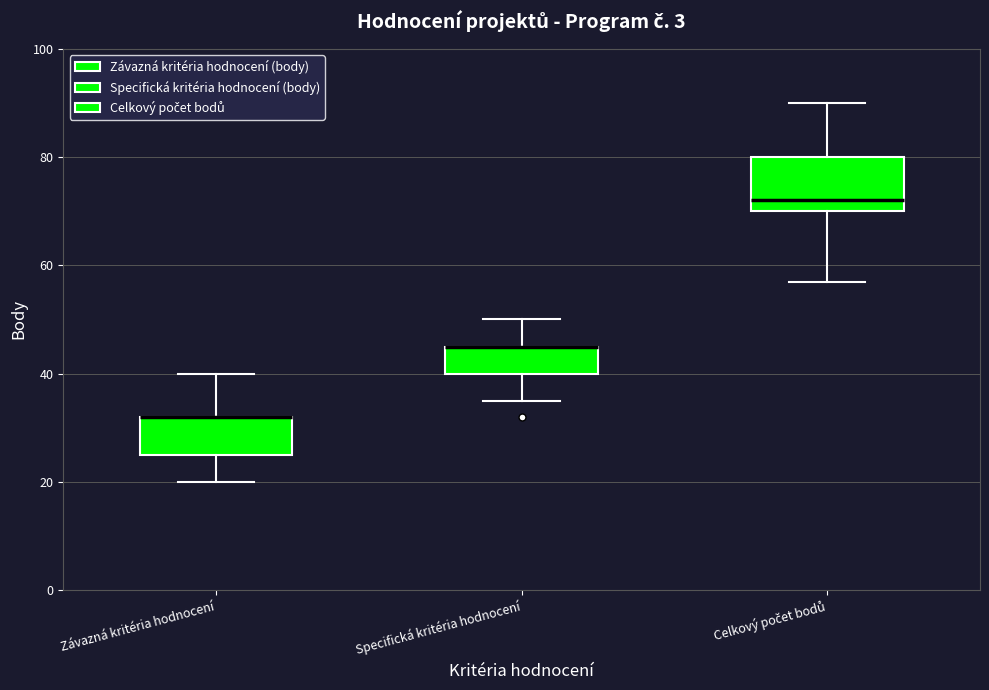

Reading left to right, transcribe this box plot: for each box, give where its median line is, the range the box spans, and where its two whiskers end, as read against the y-axis. The values are not printed on the chart, so give them approximately, as read against the axis.

Závazná kritéria hodnocení: median 32 (drawn on the box's upper edge), box 26 to 32, whiskers 20 to 40
Specifická kritéria hodnocení: median 46 (drawn on the box's upper edge), box 40 to 46, whiskers 36 to 50
Celkový počet bodů: median 72, box 70 to 80, whiskers 58 to 90